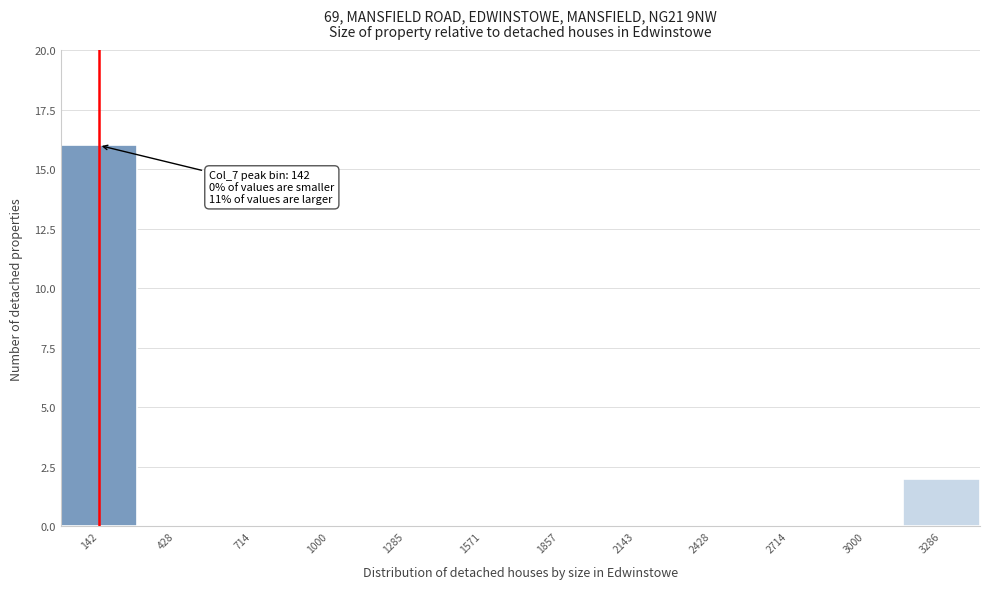

Over which range of the x-axis is the bar tallest?

0 to 300